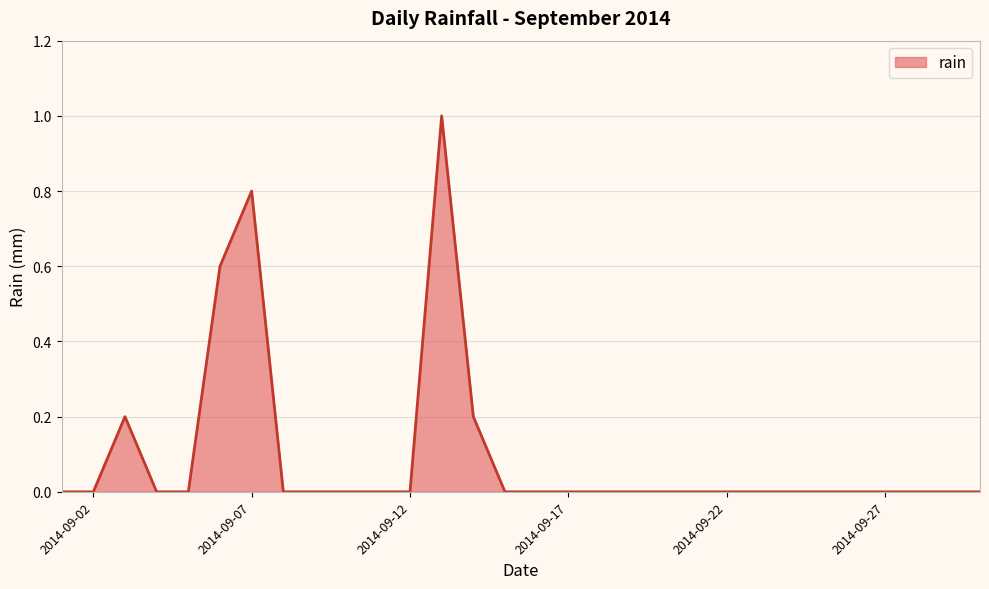

What is the difference between the maximum and minimum values?

1.0